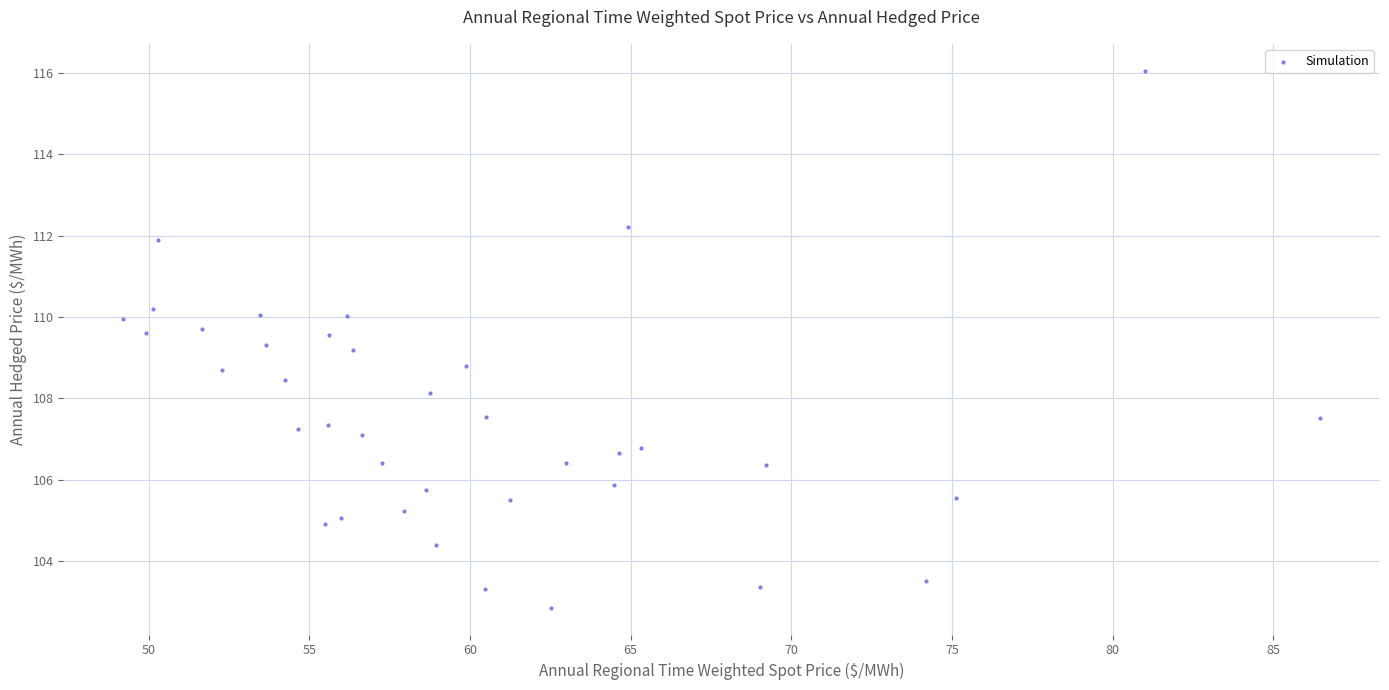

What is the range of X values (max minus min)?

37.2